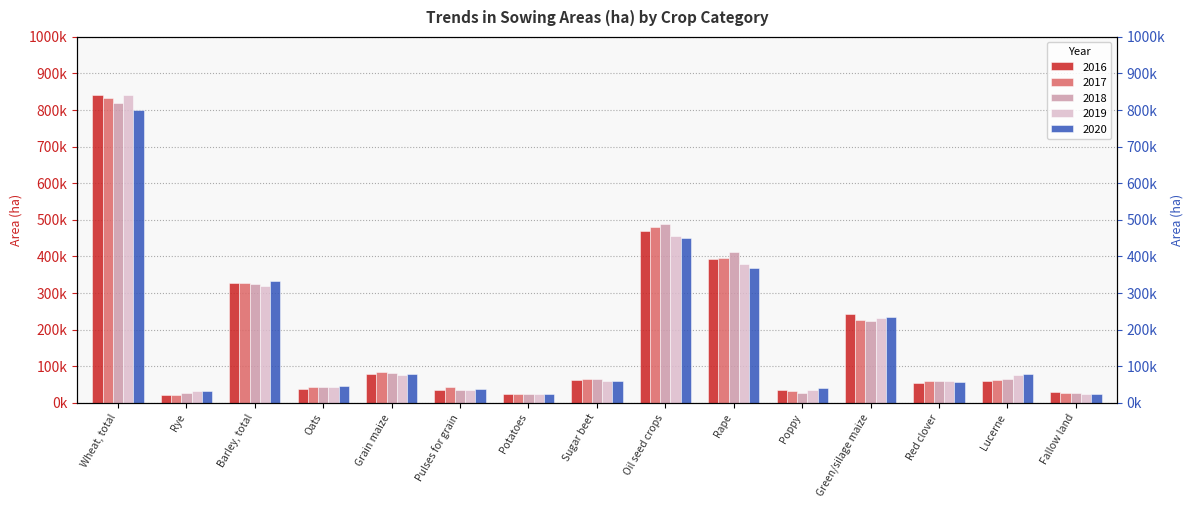

Reading left to right, transcribe all the data shown in this chart.

2016: 839710.5	20950.8	325725.3	37566.2	79302.6	35632.6	23414.1	60736.4	470177.5	392991.2	35542.6	241500.0	54041.4	60052.2	30167.1
2017: 832061.9	22220.9	327707.1	44065.0	83762.3	42857.2	23418.3	66101.0	479523.4	394261.6	32585.8	225444.7	59777.9	62508.5	26247.1
2018: 819690.1	25354.5	324724.0	42821.2	82126.7	35153.0	22888.9	64760.4	489335.9	411801.6	26608.0	223828.6	60020.2	65411.7	25703.8
2019: 839446.4	31128.8	319583.3	42530.4	75852.9	33766.1	22894.0	59211.6	454761.1	379777.8	35778.3	231366.8	59198.1	74896.0	24659.7
2020: 798583.3	31432.3	331911.2	46740.3	78643.4	37302.1	23877.0	59683.6	450212.8	368213.7	40254.8	234742.1	56708.2	79403.6	23960.1